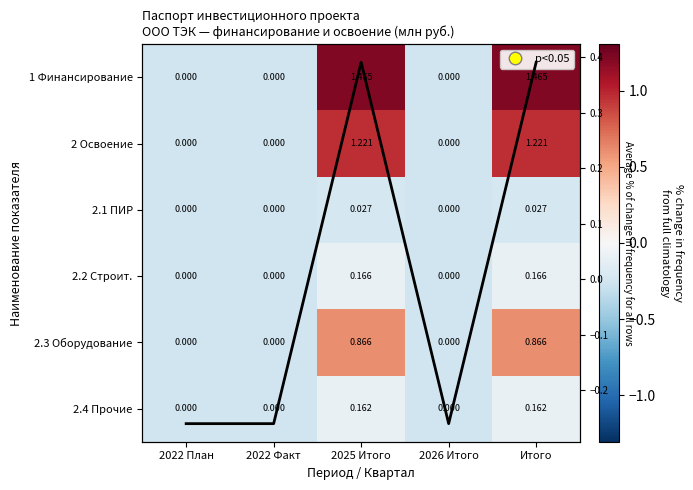

Which has a higher value, Итого or 2022 План?

Итого